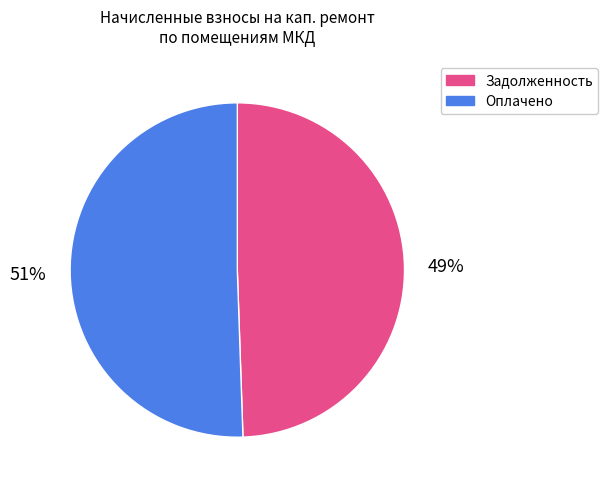

Which category has the smallest portion of the pie?

Задолженность